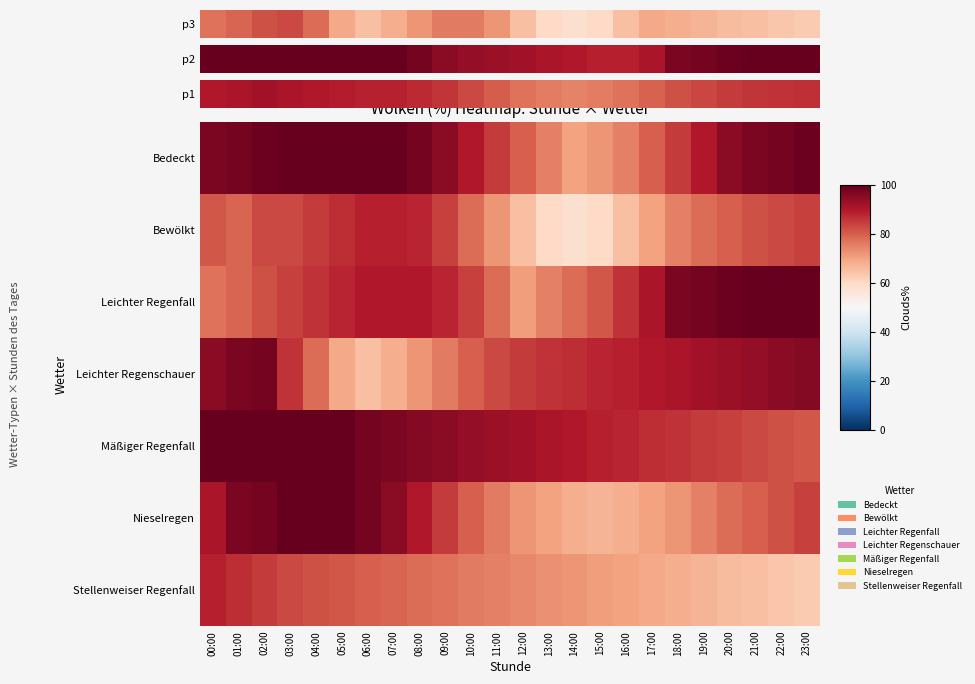

Which label corresponds to the largest value in the chart?

21:00